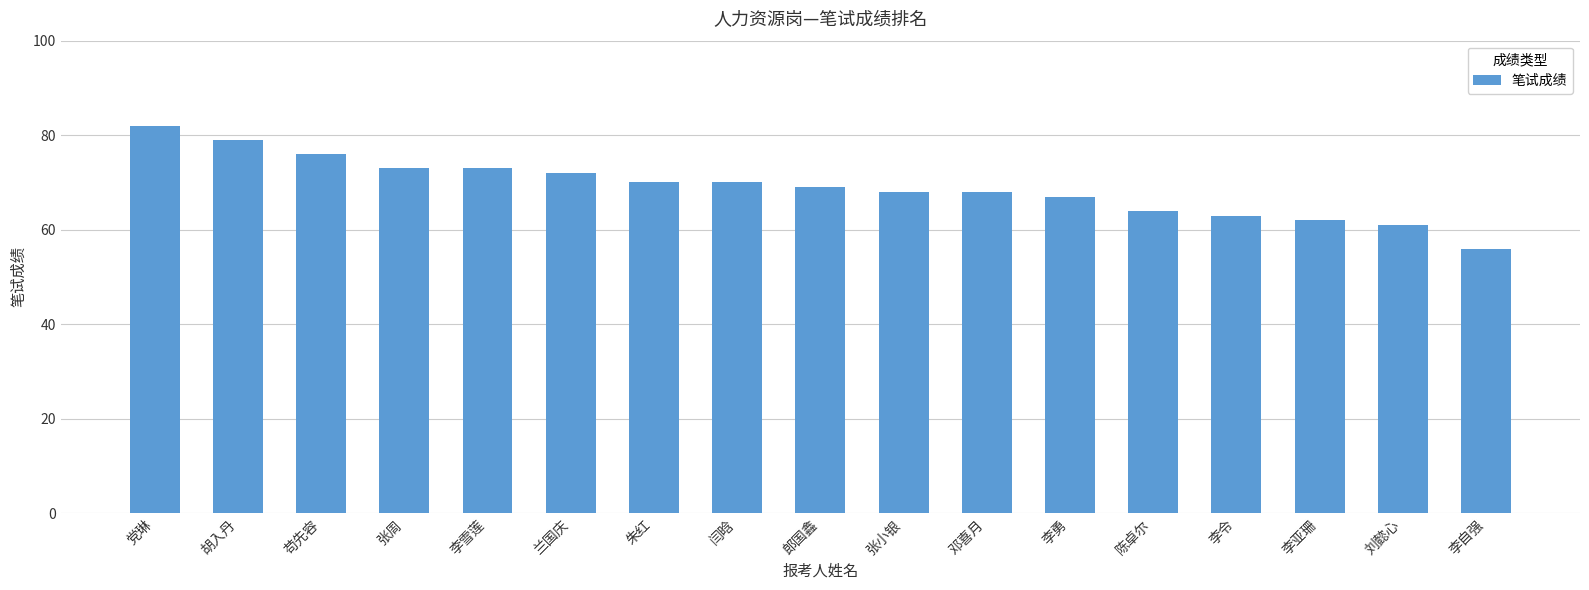

Between 刘懿心 and 李亚珊, which is larger?

李亚珊